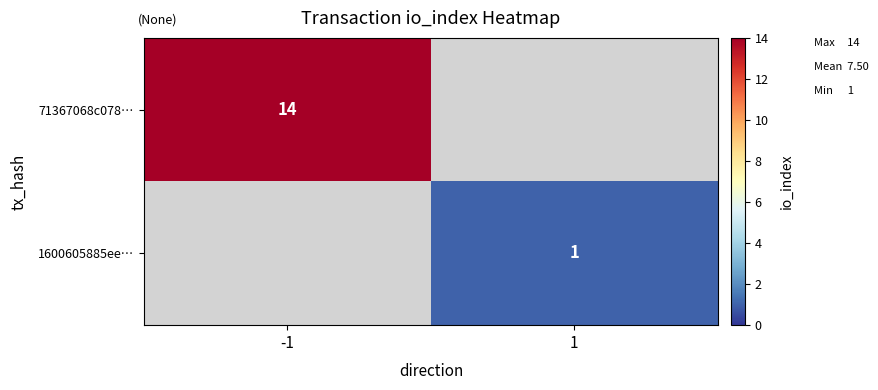

At how many categories does at least one series exceed 4?

1